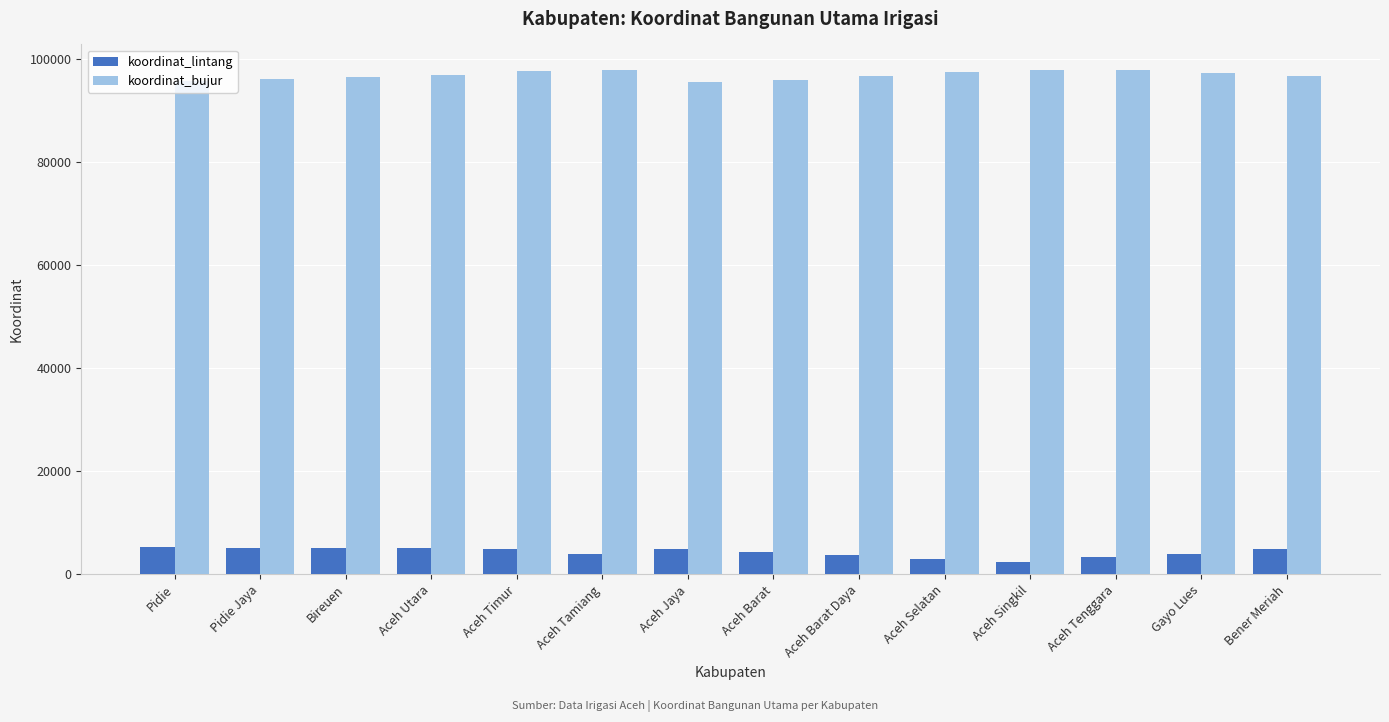

The value of koordinat_bujur at Aceh Selatan is 147078. True or false?

False